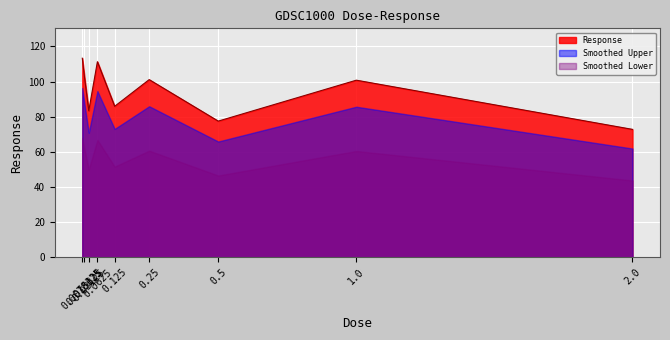

At which label is the value closest to 93?

0.125